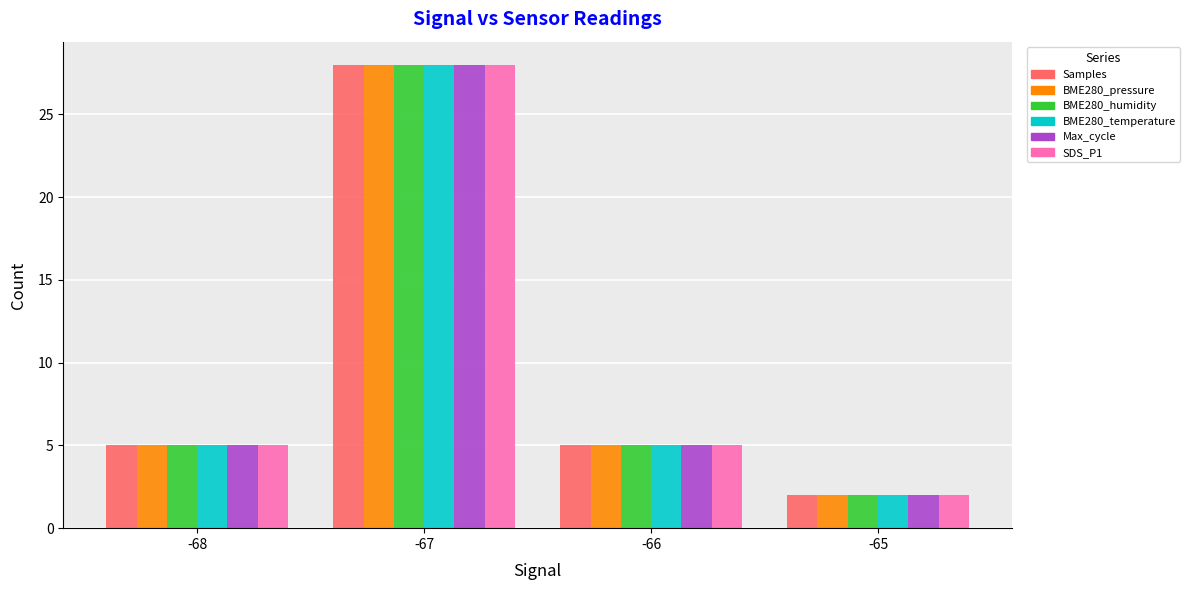

What is the average value of the SDS_P1 series?

10